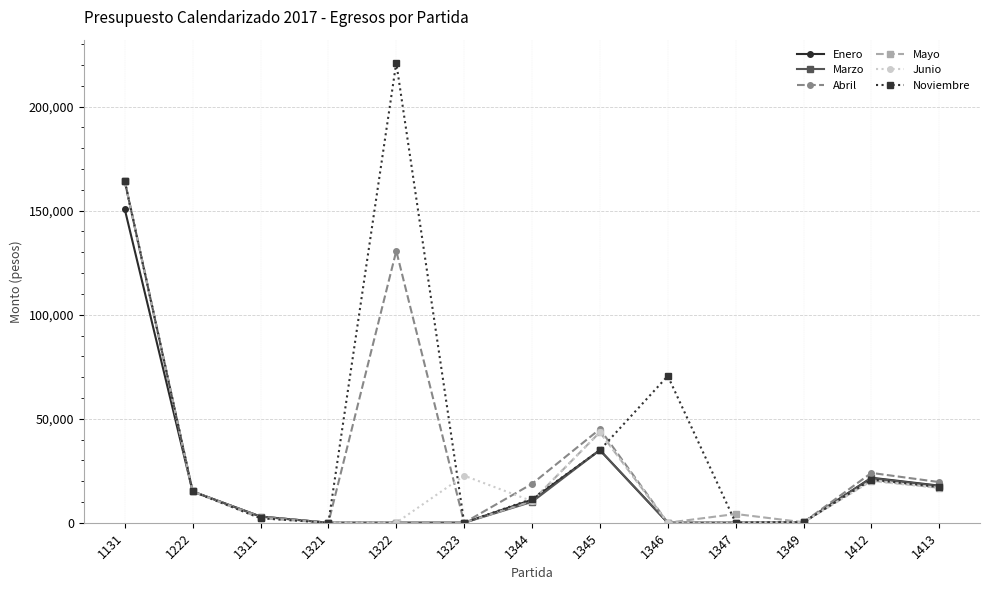

The value of Noviembre at 1131 is 164178. True or false?

True